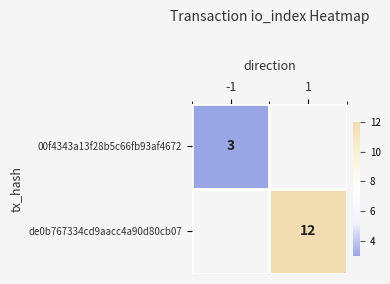

Is it true that 00f4343a13f28b5c66fb93af4672 equals 3 at -1?

True